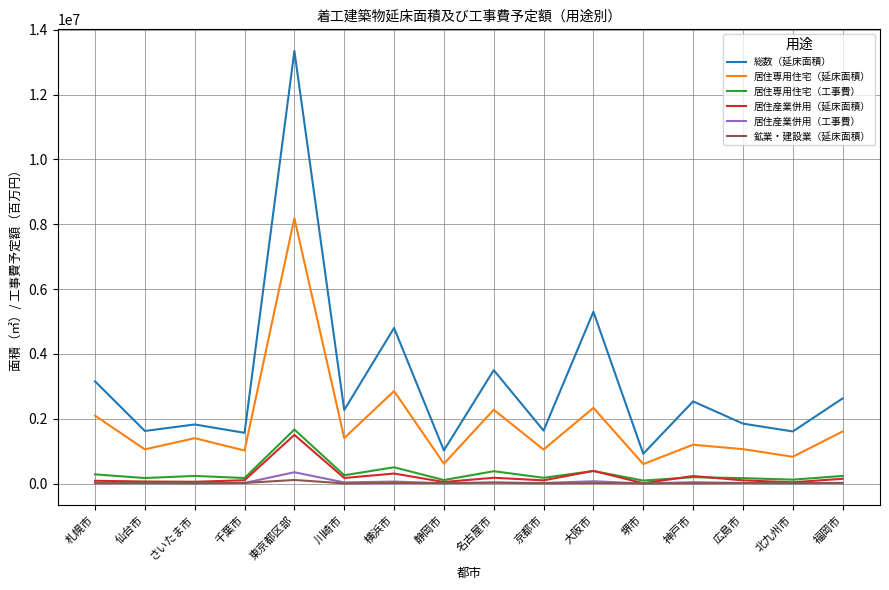

What is the minimum value for 居住専用住宅（延床面積）?

600490